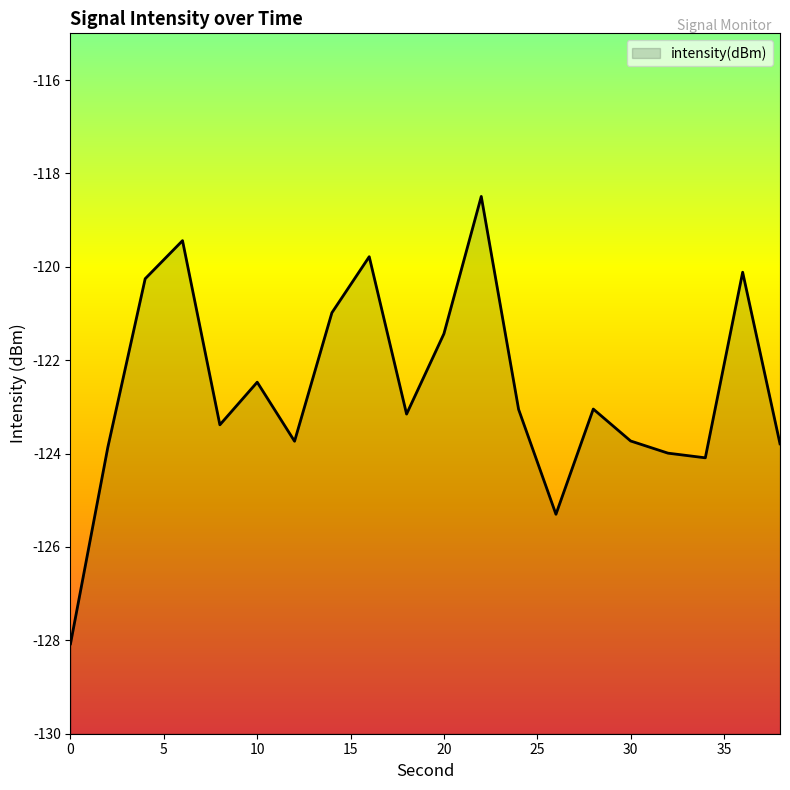

Reading left to right, transcribe all the data shown in this chart.

-128.1	-123.9	-120.3	-119.4	-123.4	-122.5	-123.7	-121.0	-119.8	-123.2	-121.4	-118.5	-123.1	-125.3	-123.0	-123.7	-124.0	-124.1	-120.1	-123.8